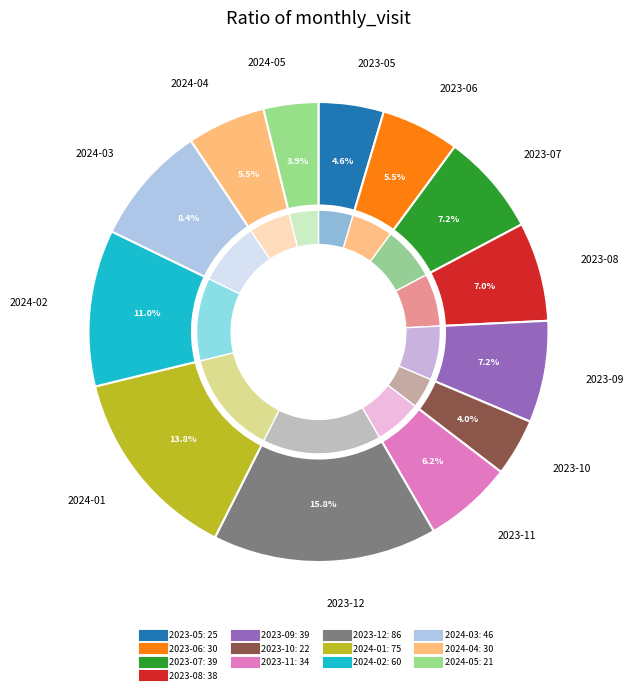

Does 2023-09 account for over 50% of the chart?

No